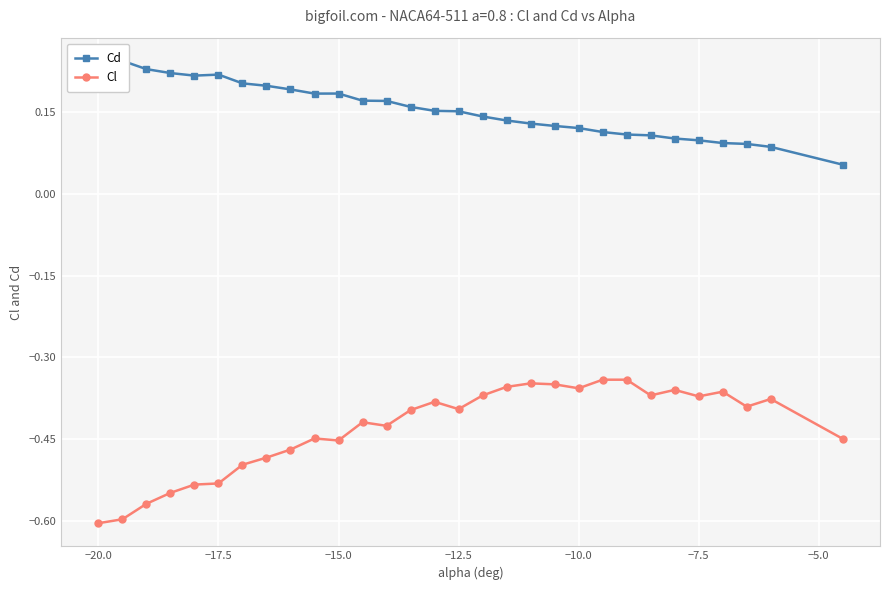

What is the value of the Cd point at the 18th from the left?

0.1